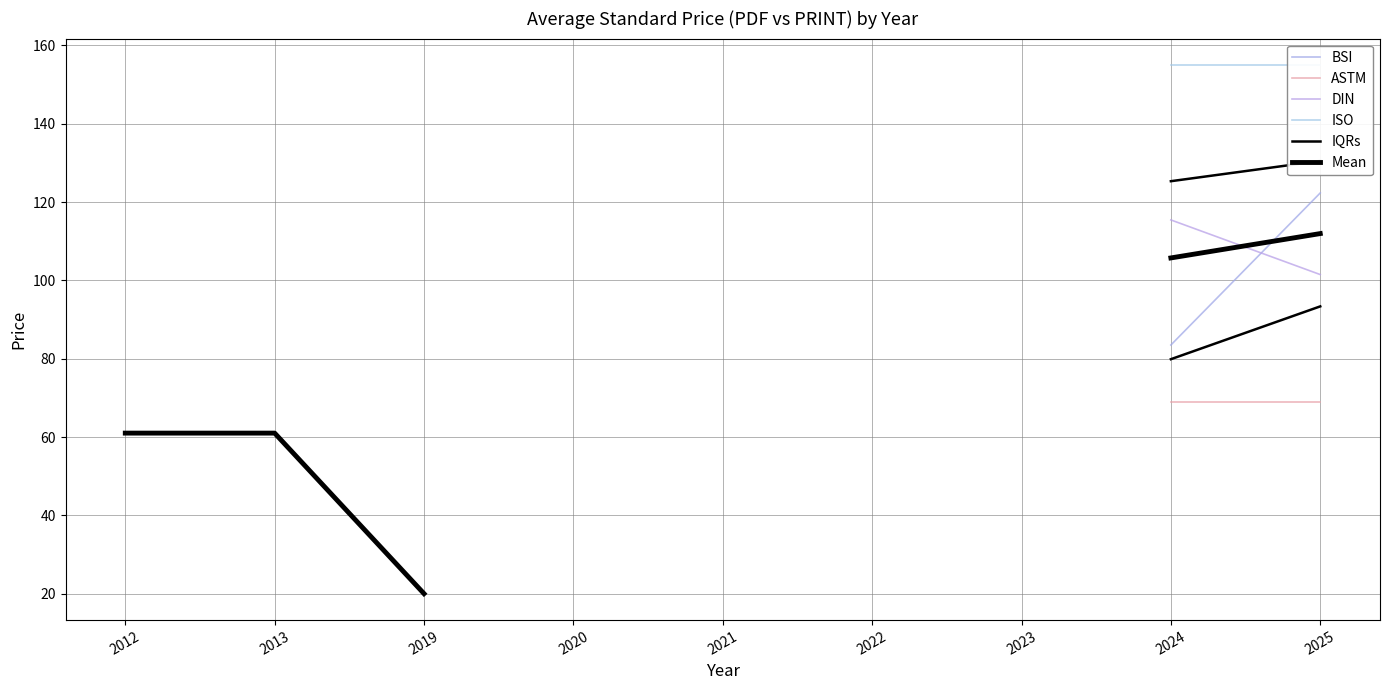

How many positive values does the ASTM series have?

5